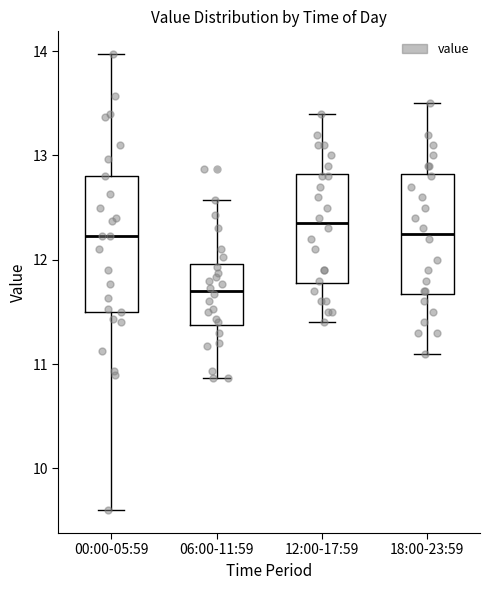

Where does the lower whisker of the box for 00:00-05:59 end on the y-axis? The values are not printed on the chart, so give them approximately, as read against the axis.

9.6